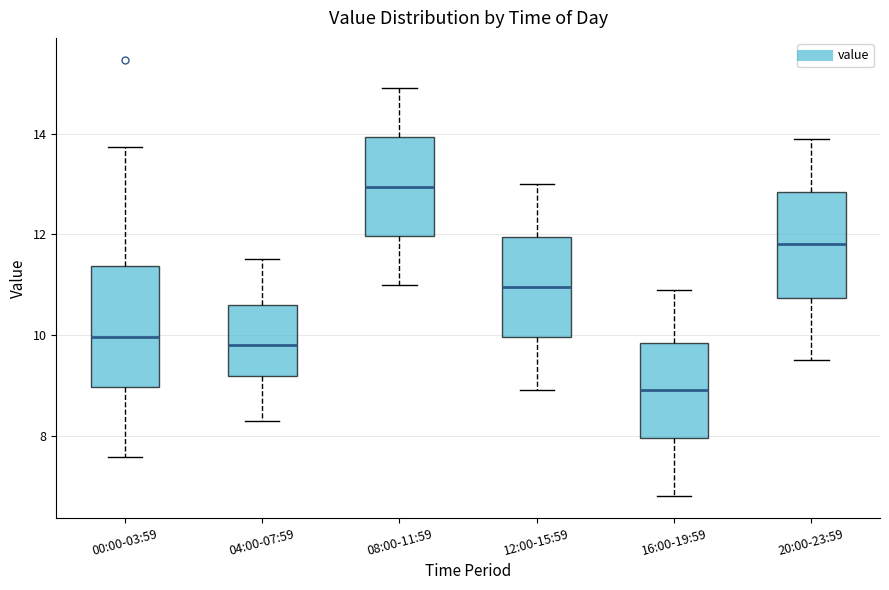

Which box is the tallest, from its lower edge to its upper edge?

00:00-03:59